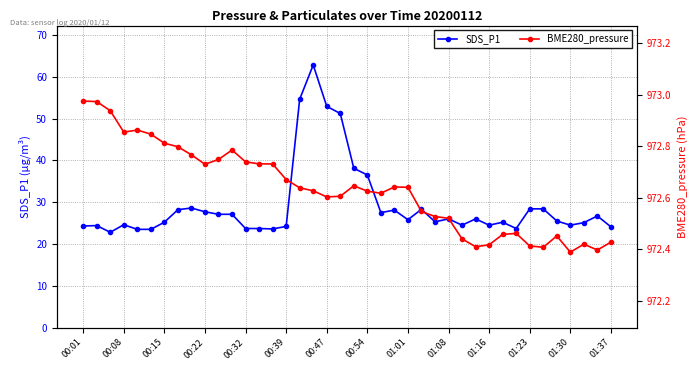

True or false: SDS_P1 and BME280_pressure intersect in this chart.

False